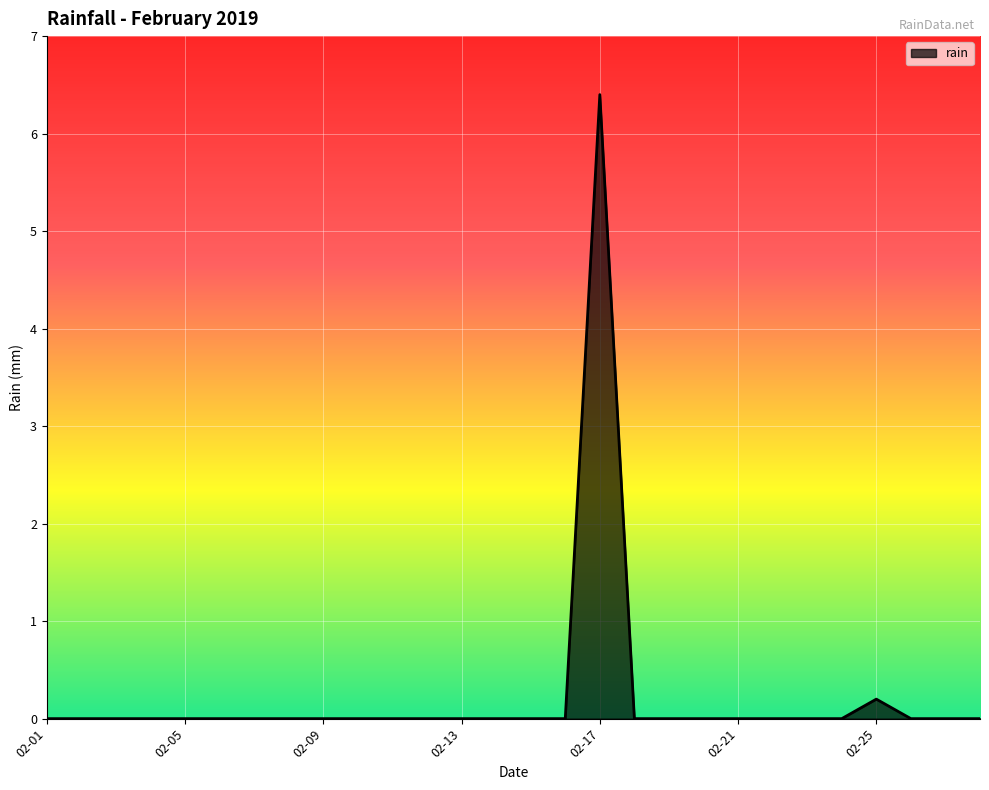

What is the difference between the maximum and minimum values?

6.4